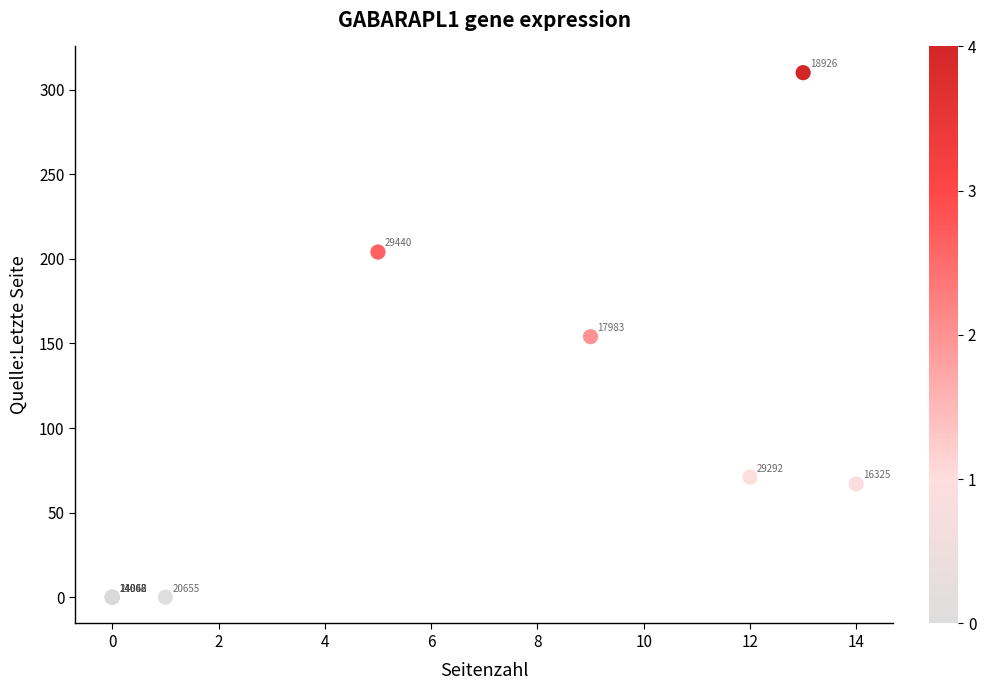

What Y value in the scatter plot is closest to 155?

154